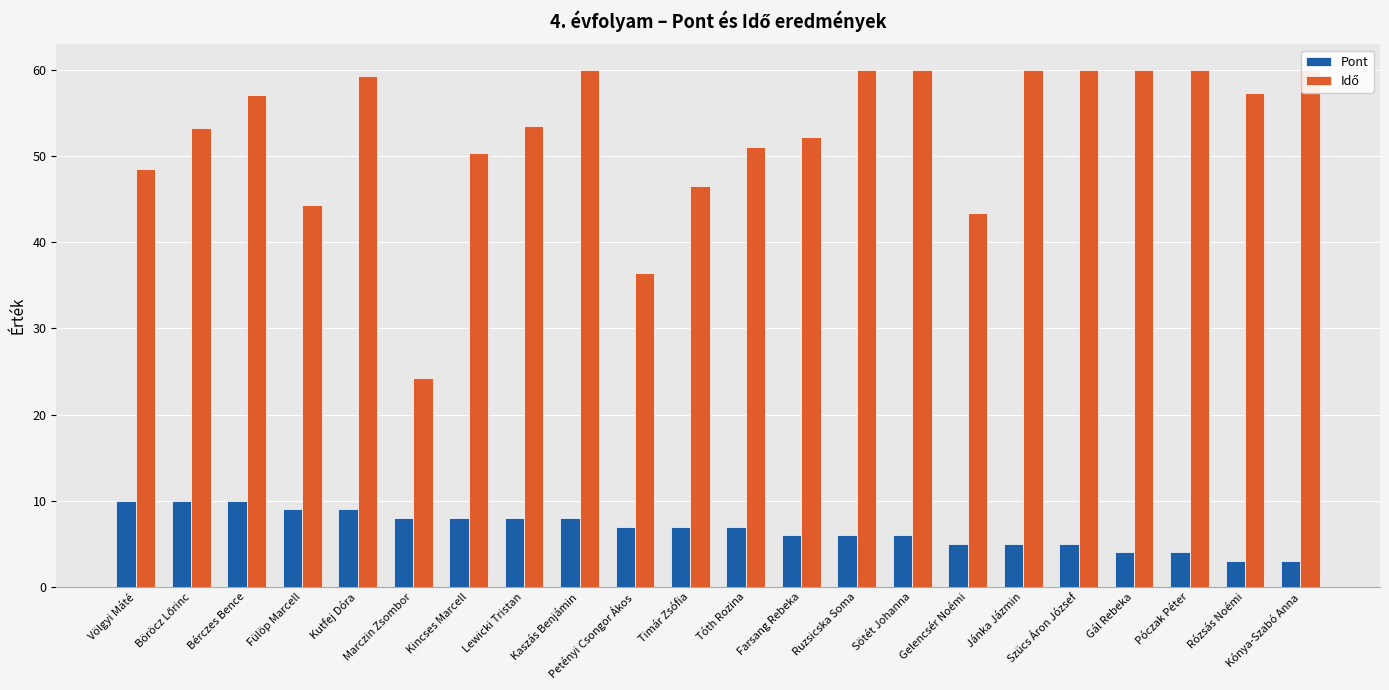

Where does the Pont series first go above 7?

Völgyi Máté